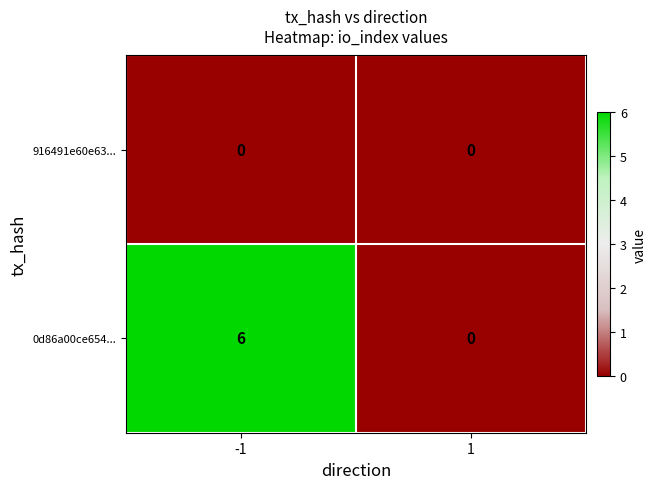

Which series changed the most between -1 and 1?

0d86a00ce654...